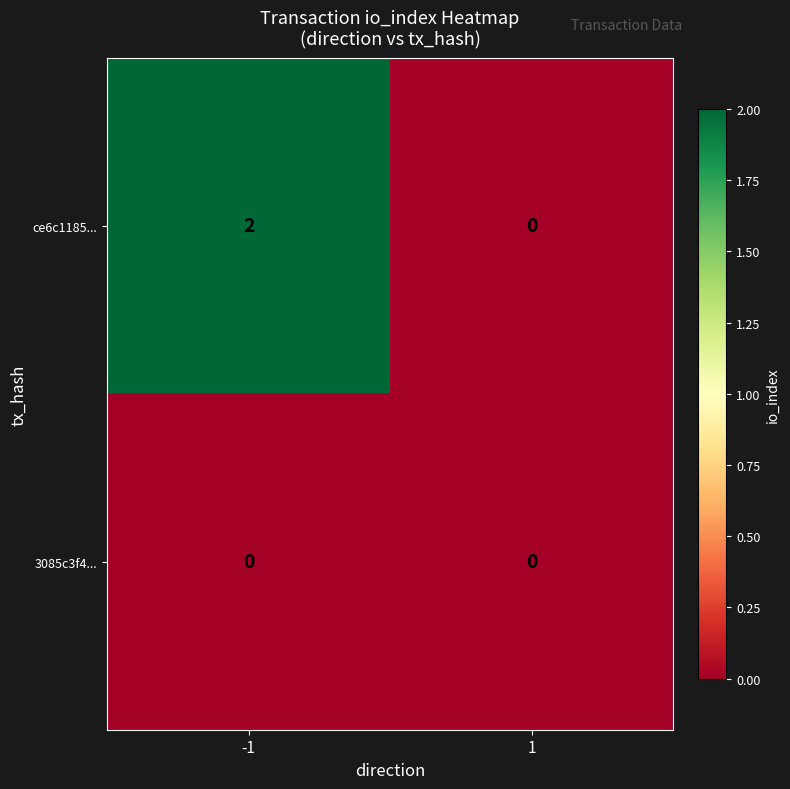

What is the total value across all series at -1?

2